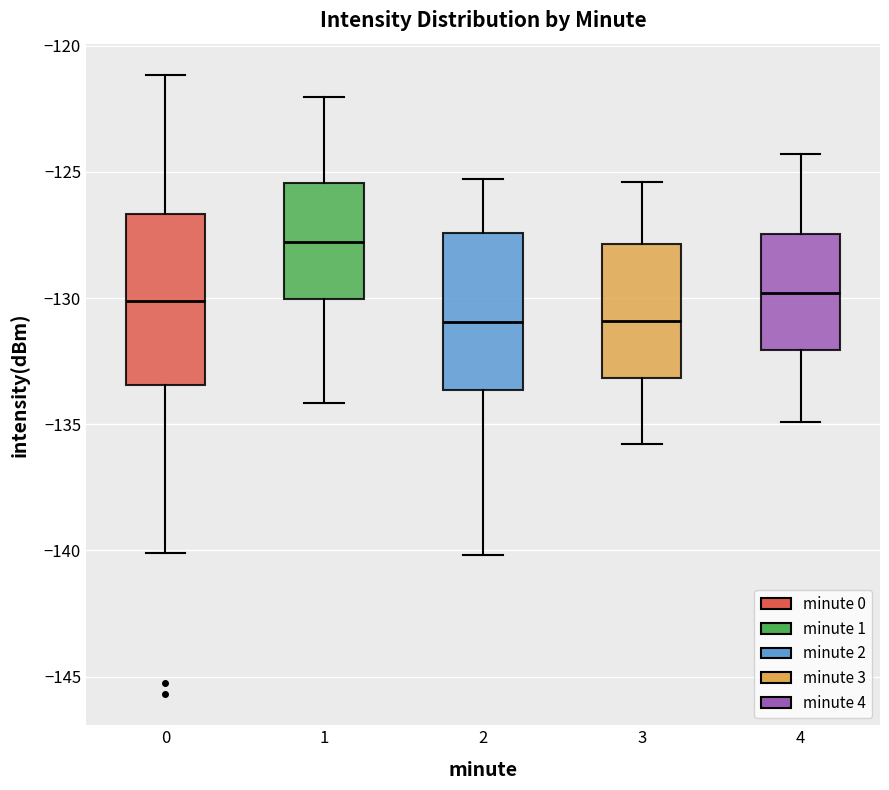

Reading left to right, read every box against the y-axis: the position of its median line, the range the box covers, and the ends of its whiskers. The values are not printed on the chart, so give them approximately, as read against the axis.

0: median -130.0, box -133.5 to -126.5, whiskers -140.0 to -121.0
1: median -128.0, box -130.0 to -125.5, whiskers -134.0 to -122.0
2: median -131.0, box -133.5 to -127.5, whiskers -140.0 to -125.5
3: median -131.0, box -133.0 to -128.0, whiskers -136.0 to -125.5
4: median -130.0, box -132.0 to -127.5, whiskers -135.0 to -124.5